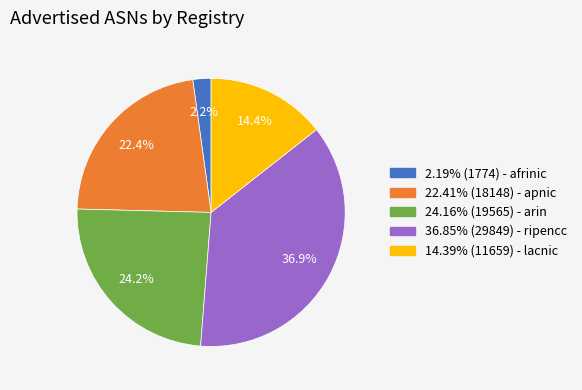

Count the number of slices in the pie.

5